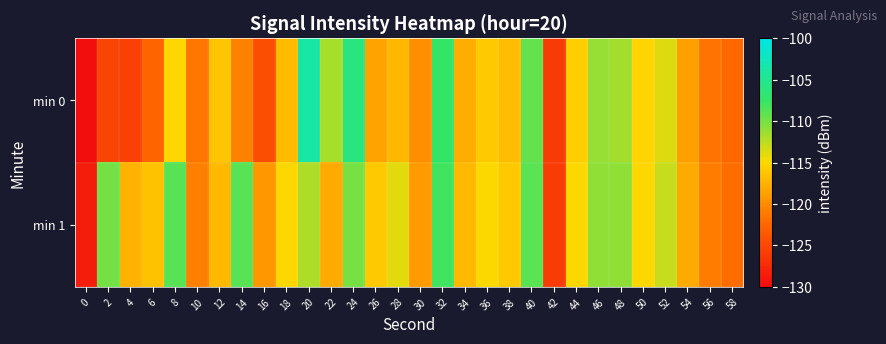

What is the difference between the highest and lowest values at 12?

0.7